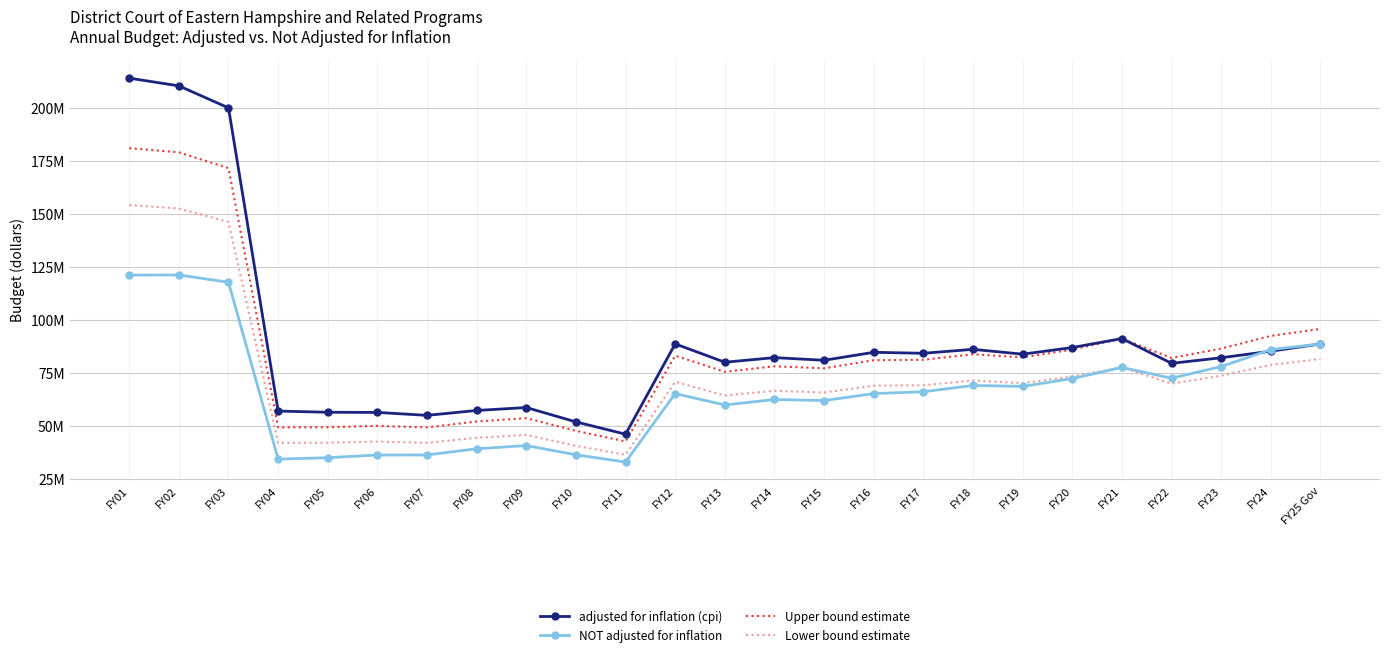

What is the lowest value of the NOT adjusted for inflation series?

32886212.0